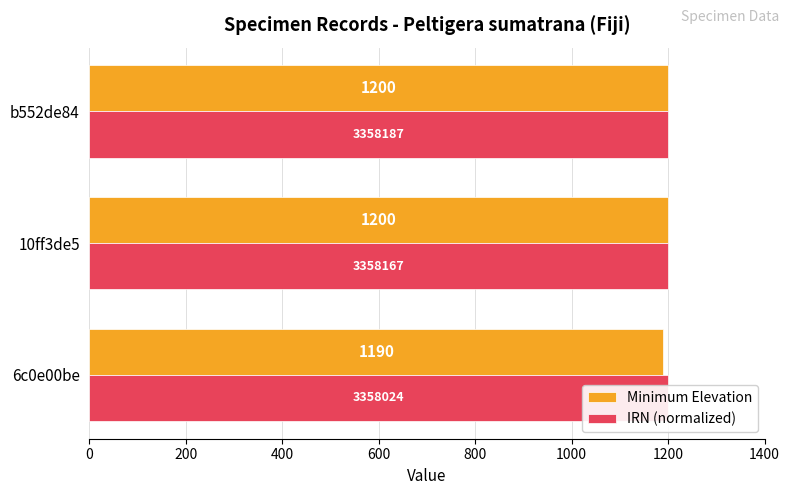

What is the value of the Minimum Elevation bar at the 1st from the left?

1190.0